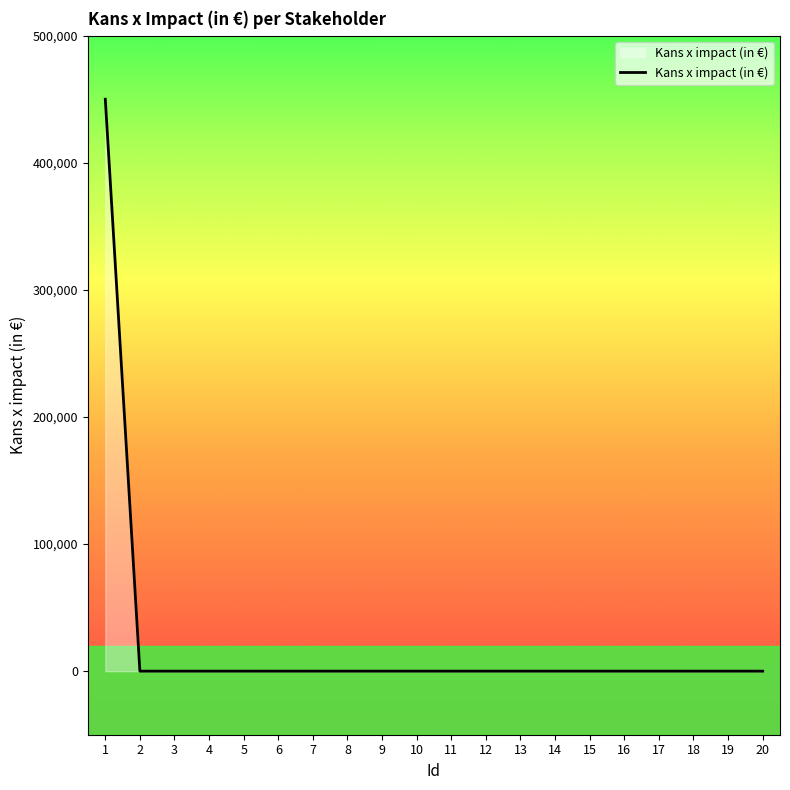

What is the sum of all values?

450000